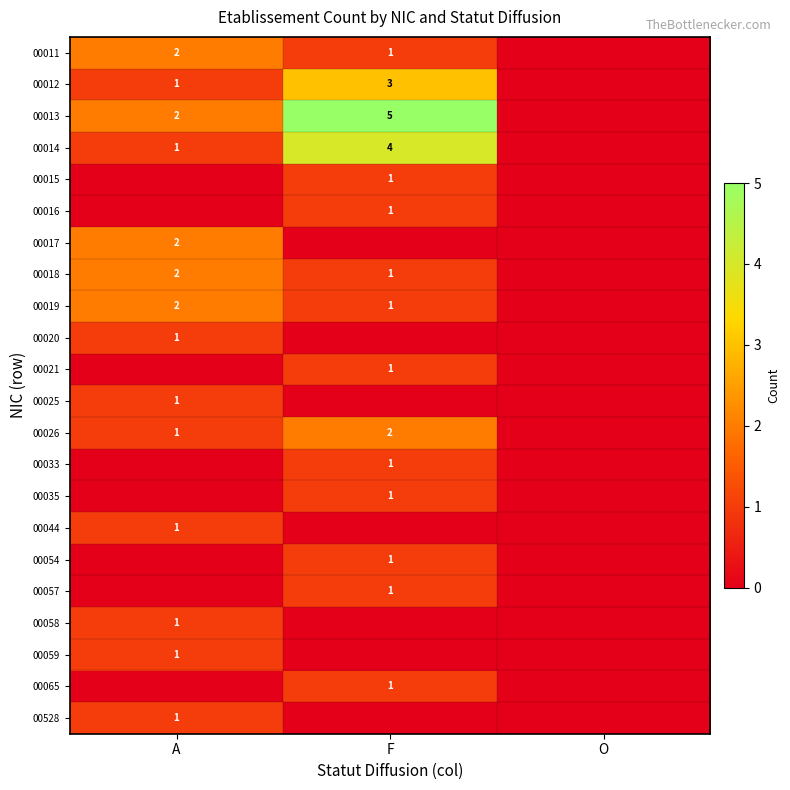

The 00011 series shows 2 at F. True or false?

False